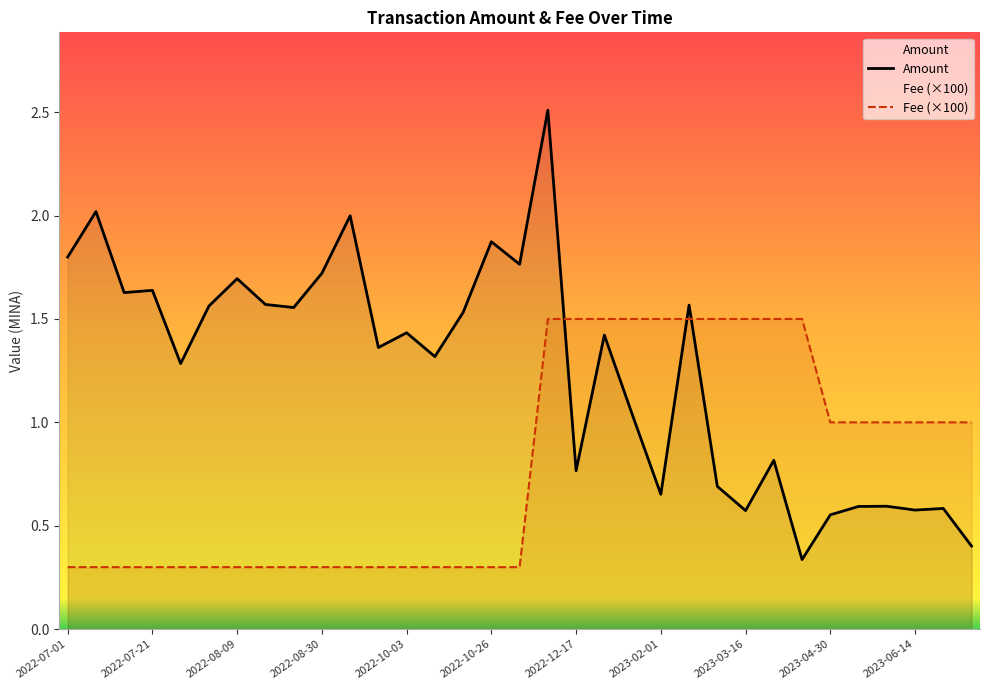

True or false: Fee has a value of 1.5 at 2023-01-17.

True